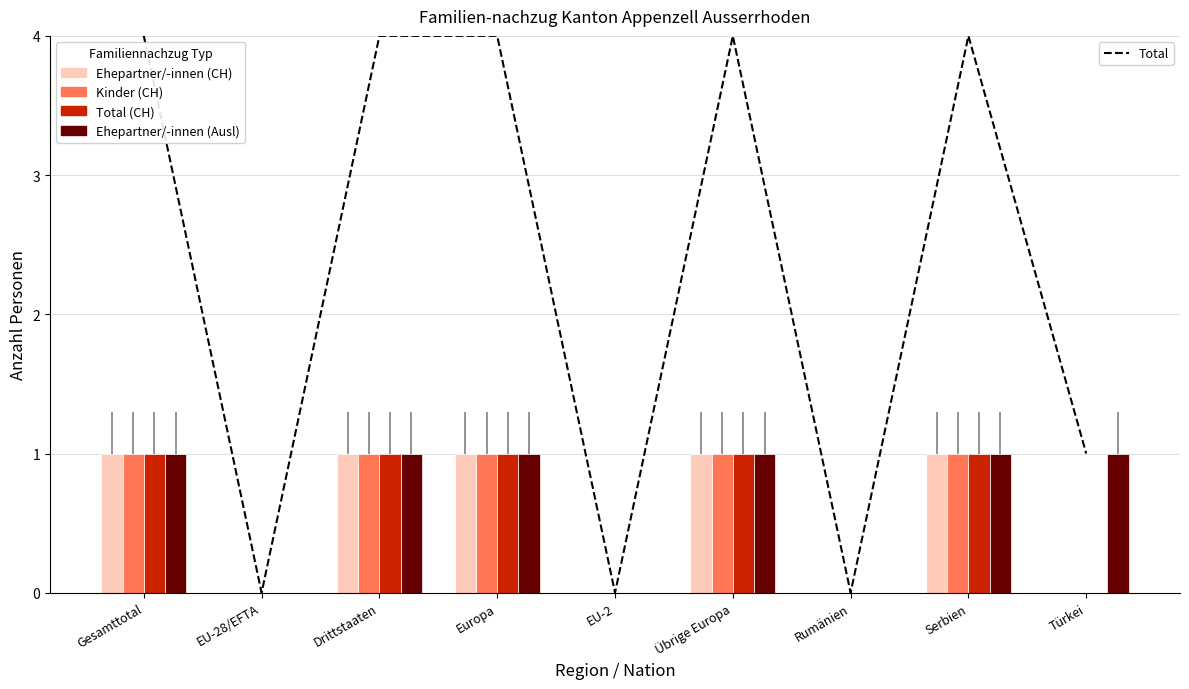

How many data points in Kinder (CH) are less than 1?

4